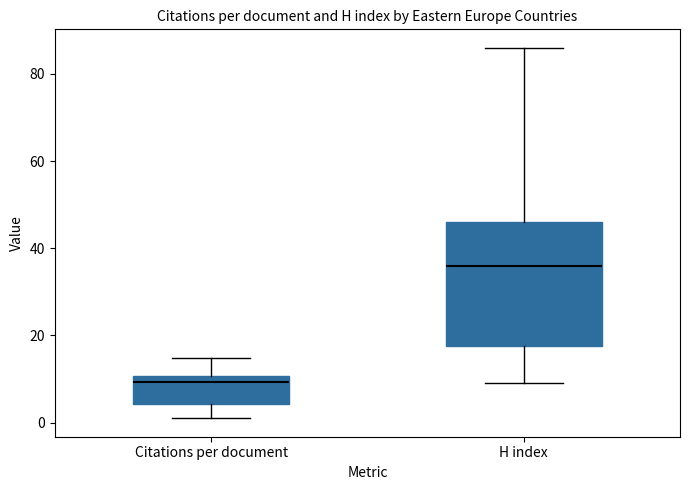

Which box is the tallest, from its lower edge to its upper edge?

H index